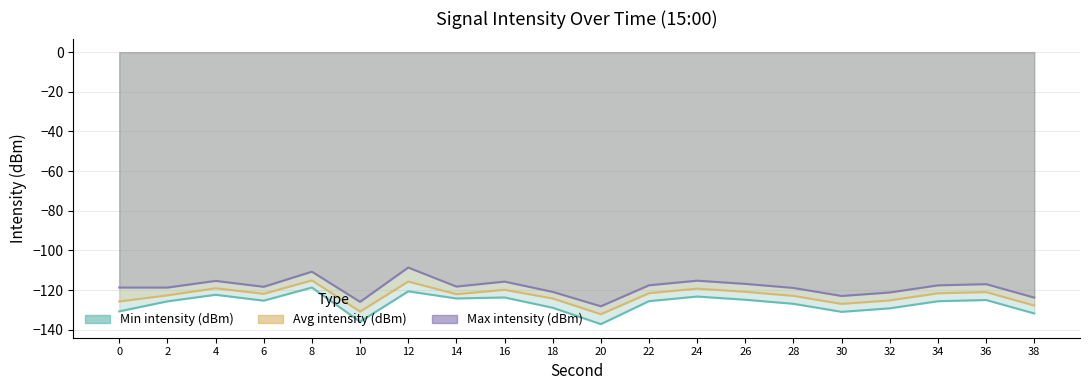

The value of Min intensity (dBm) at 4 is -122.3. True or false?

True